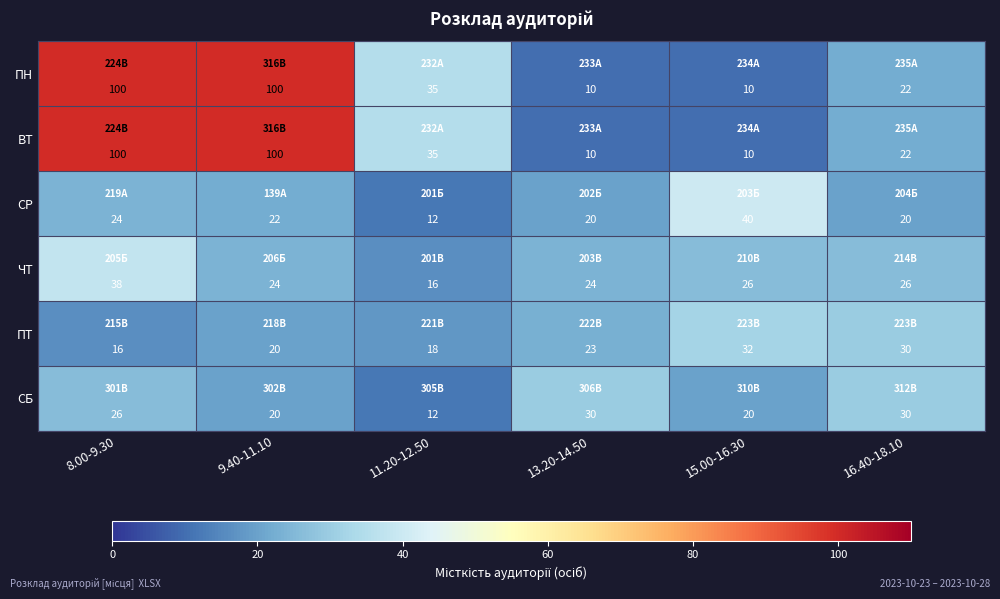

Where is СР nearest to the value 26?

8.00-9.30